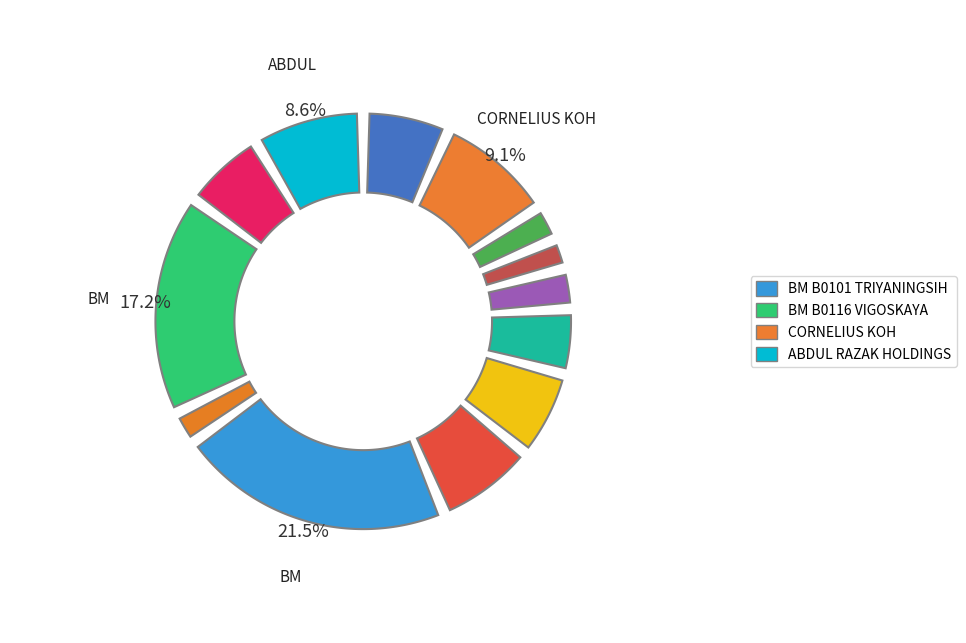

Does ROMMEL M MANGAHAS account for over 50% of the chart?

No